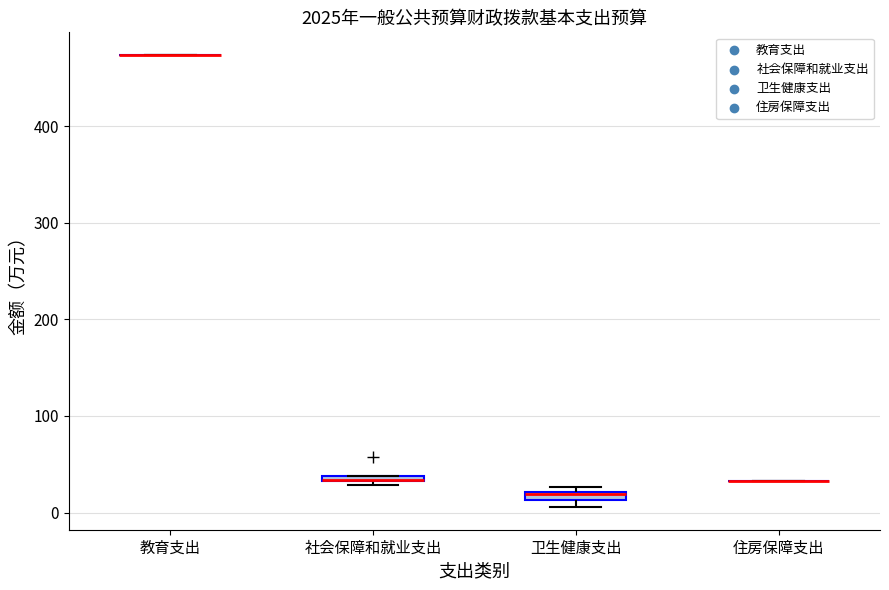

Where is the upper edge of the box for 社会保障和就业支出 on the y-axis? The values are not printed on the chart, so give them approximately, as read against the axis.

40